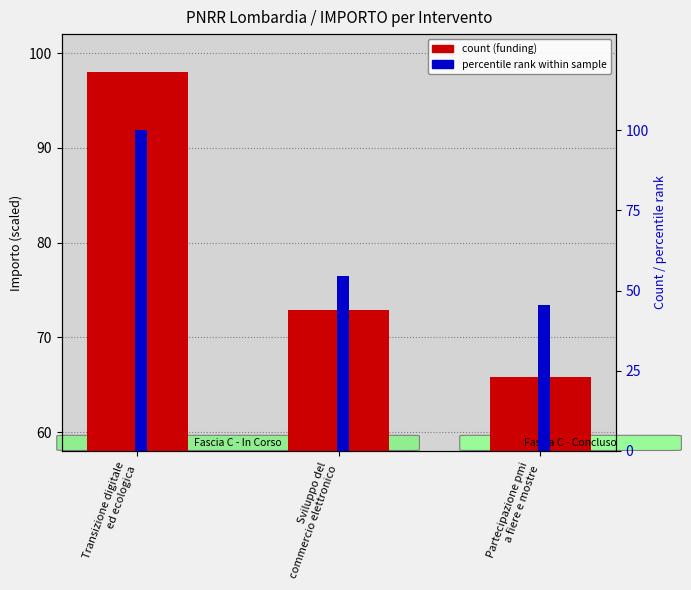

Which series has the widest spread of values?

count